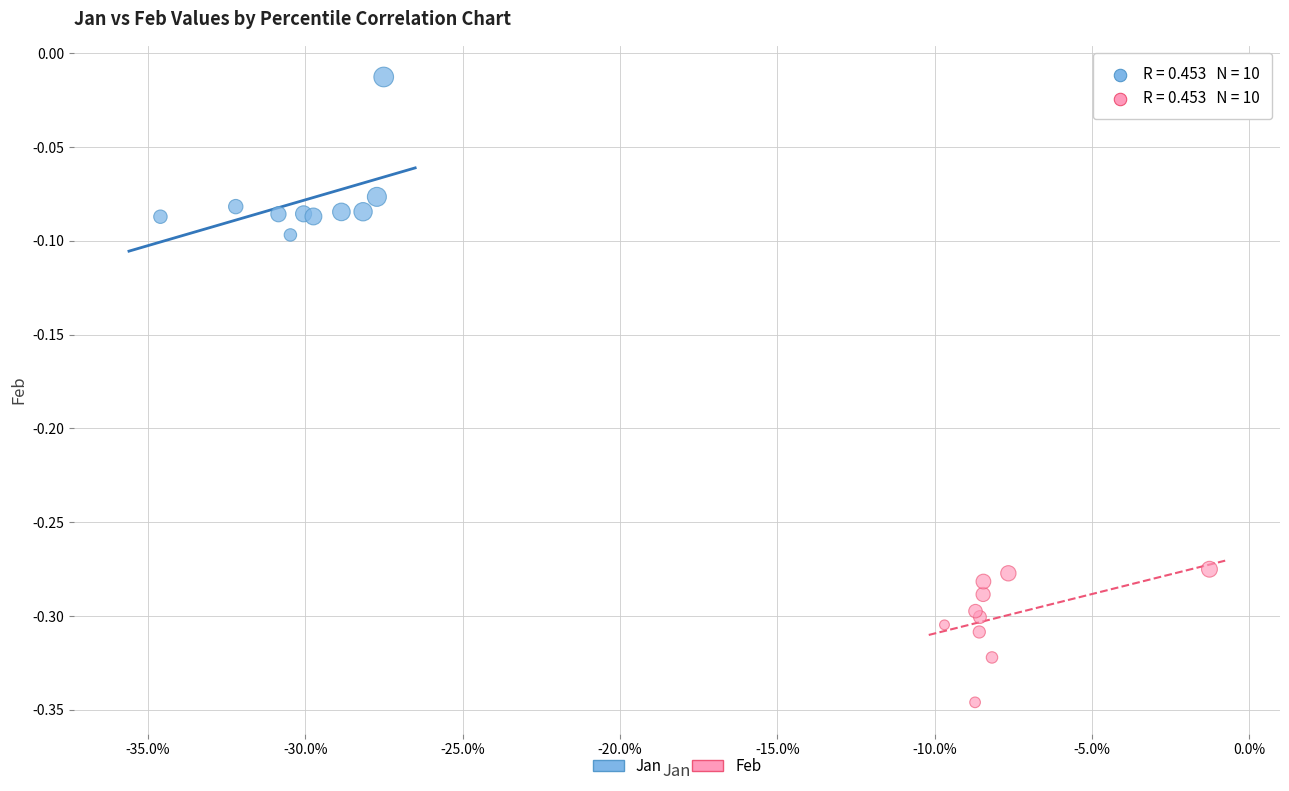

Which series contains the lowest Y value?

Feb